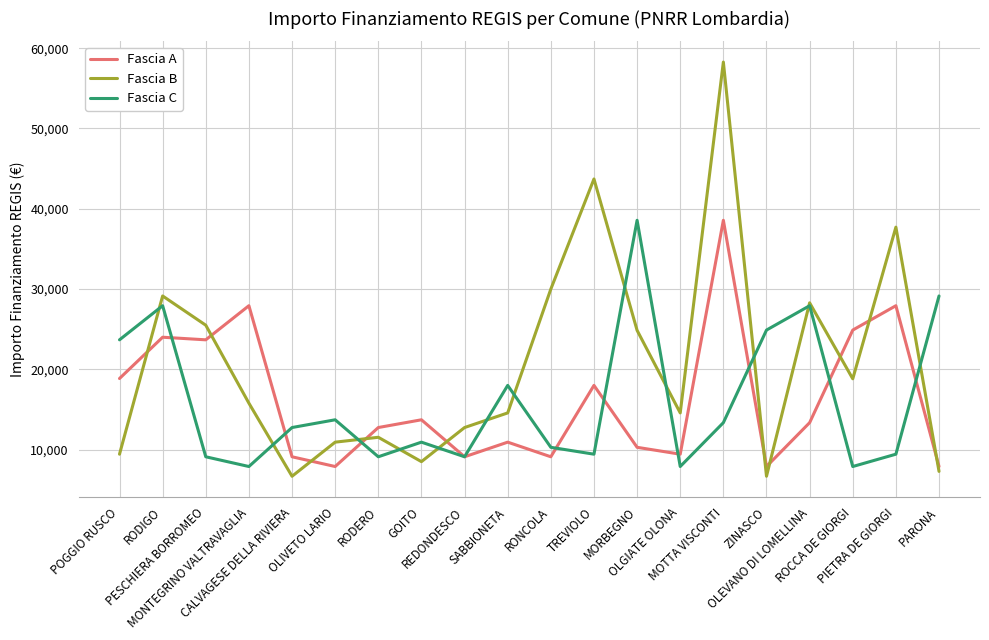

What is the minimum value for Fascia B?

6677